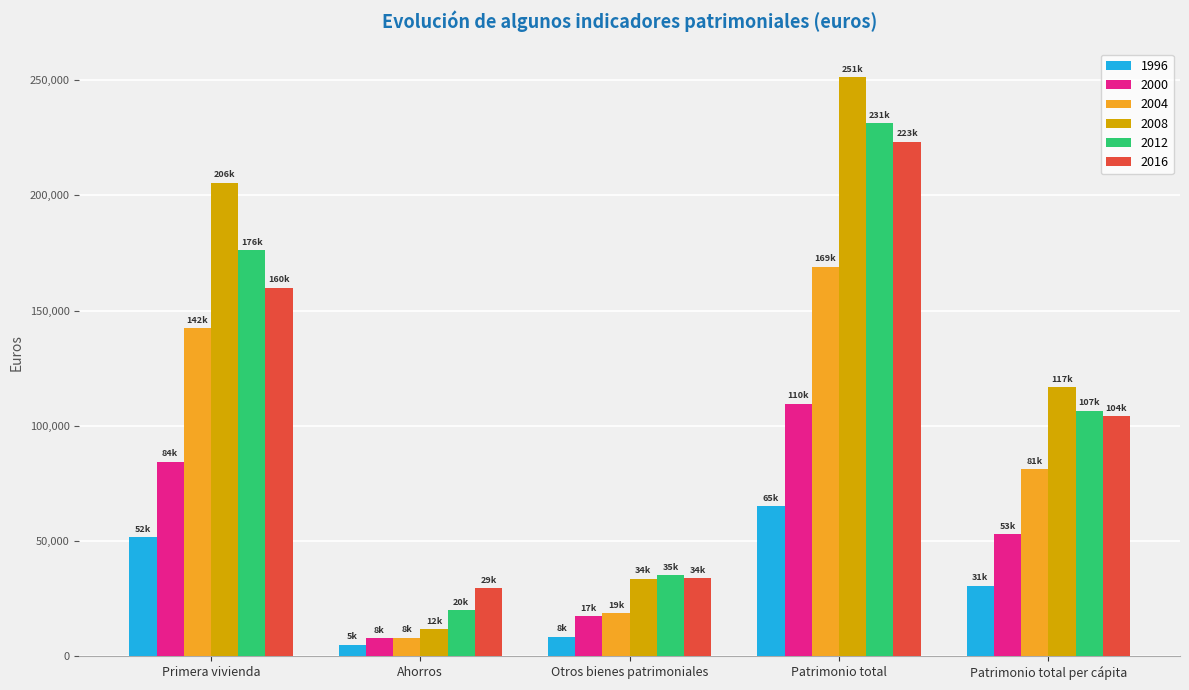

What is the difference between the maximum and minimum values in the 2004 series?

160949.9